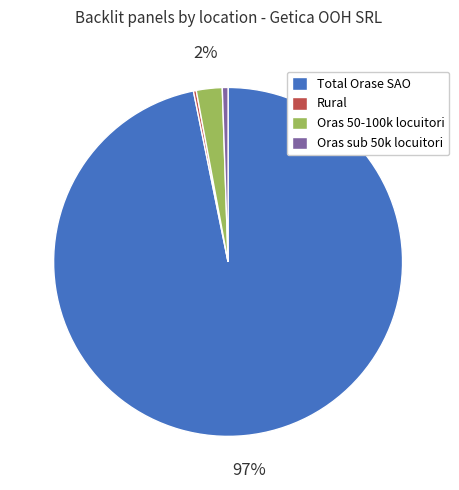

Combined, do Total Orase SAO and Oras sub 50k locuitori account for over 50%?

Yes